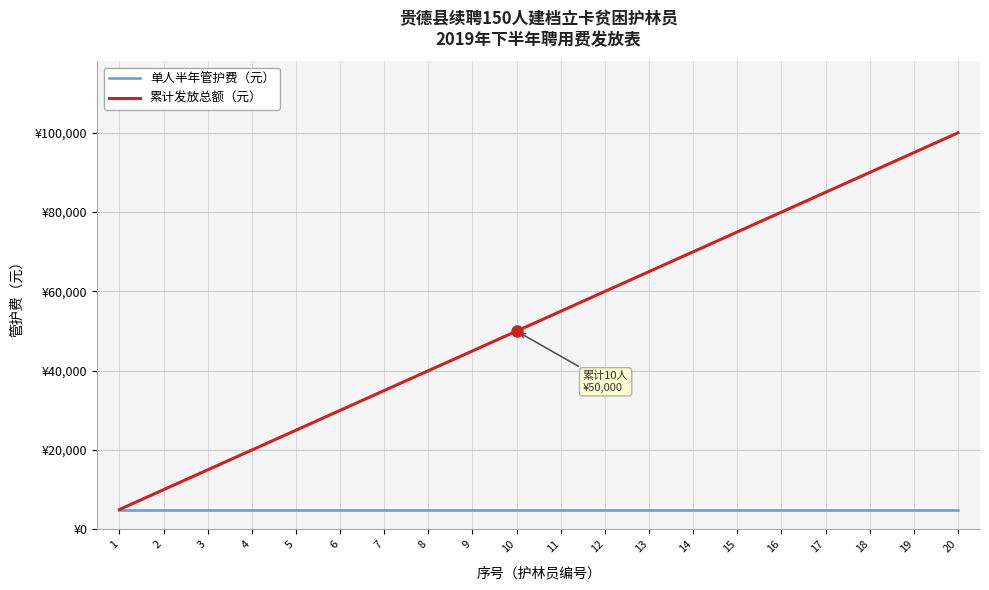

Does the chart display data point markers on the line(s)?

No